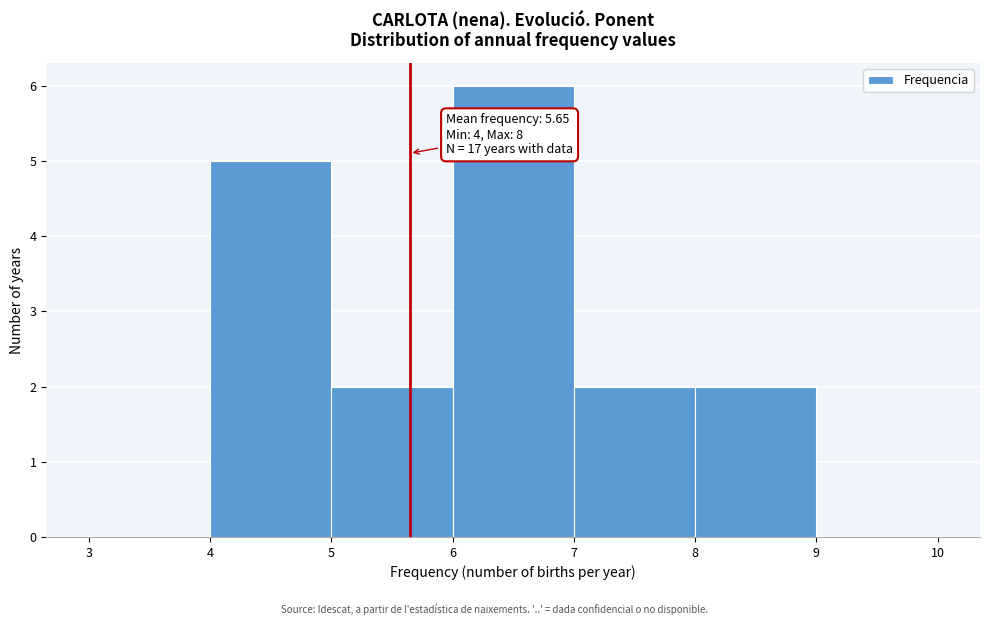

Over which range of the x-axis is the bar tallest?

6 to 7